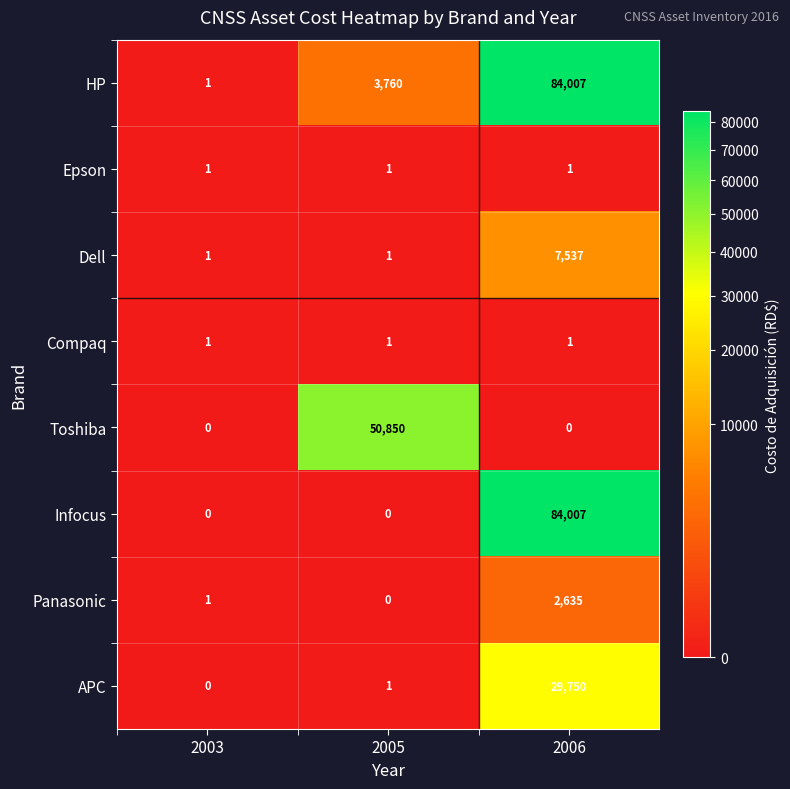

Reading left to right, extract all data points from this chart.

HP: 2003=1	2005=3760	2006=84007
Epson: 2003=1	2005=1	2006=1
Dell: 2003=1	2005=1	2006=7537
Compaq: 2003=1	2005=1	2006=1
Toshiba: 2003=0	2005=50850	2006=0
Infocus: 2003=0	2005=0	2006=84007
Panasonic: 2003=1	2005=0	2006=2635
APC: 2003=0	2005=1	2006=29750